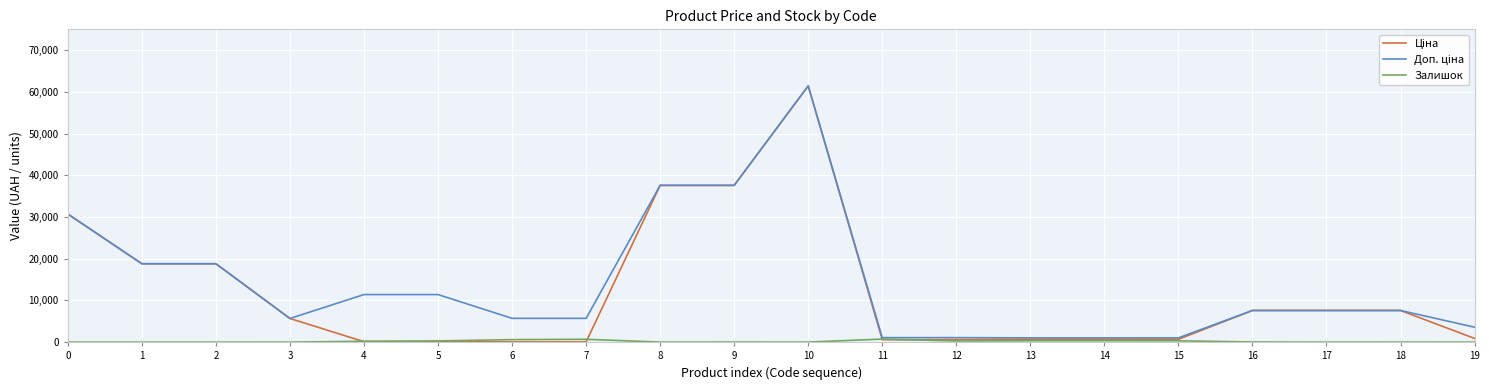

What is the maximum value shown in the chart?

61434.3